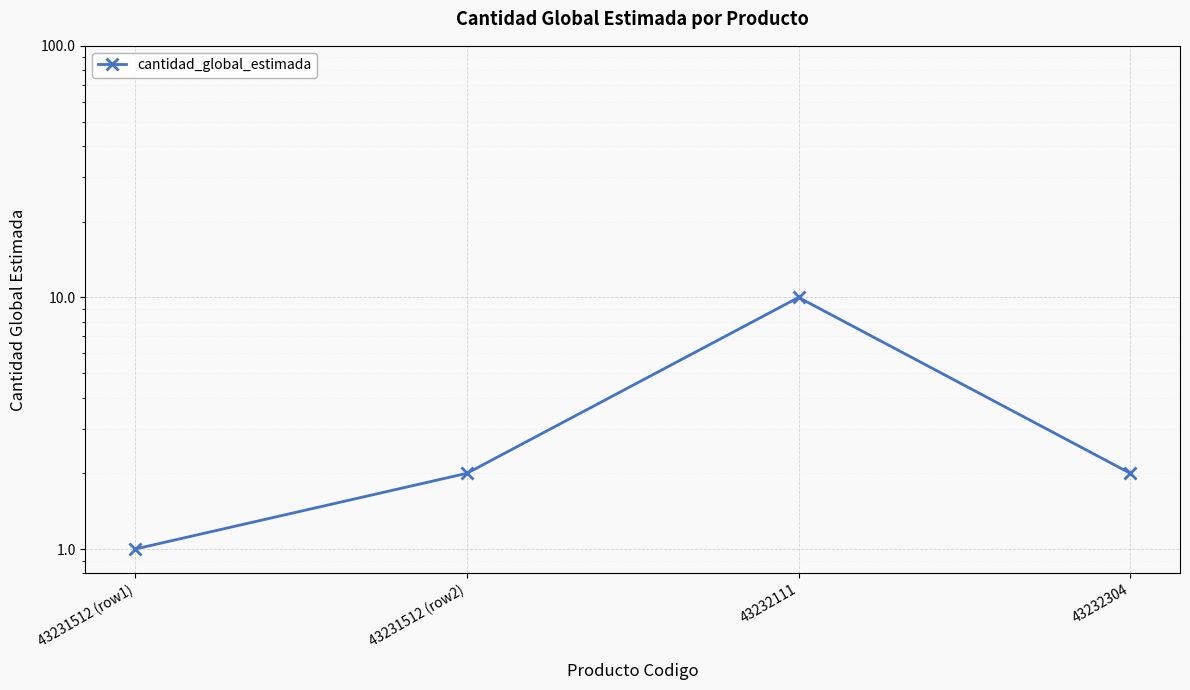

What is the approximate value at 43231512 (row1)?

1